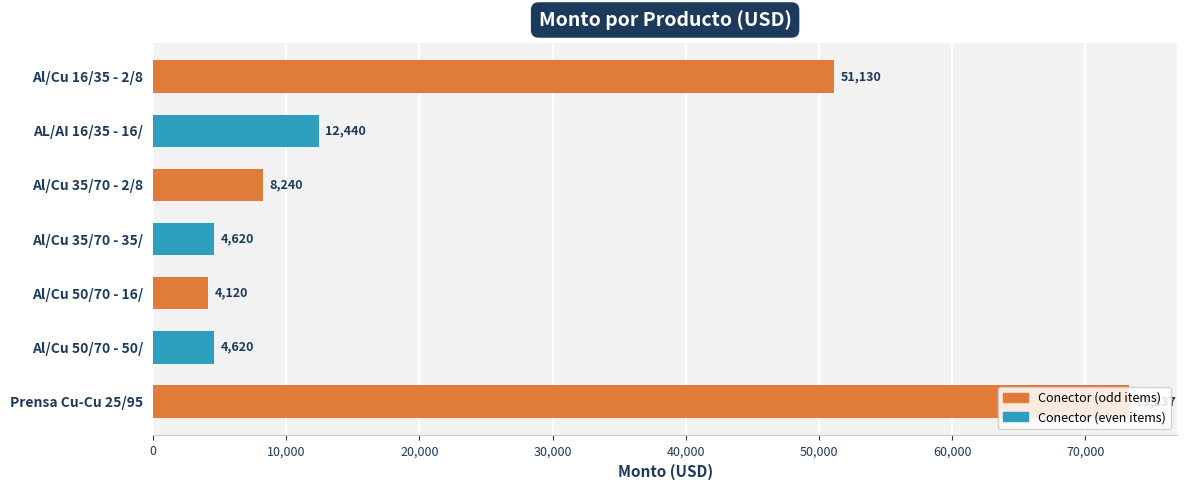

At which label is the value closest to 38678?

Al/Cu 16/35 - 2/8